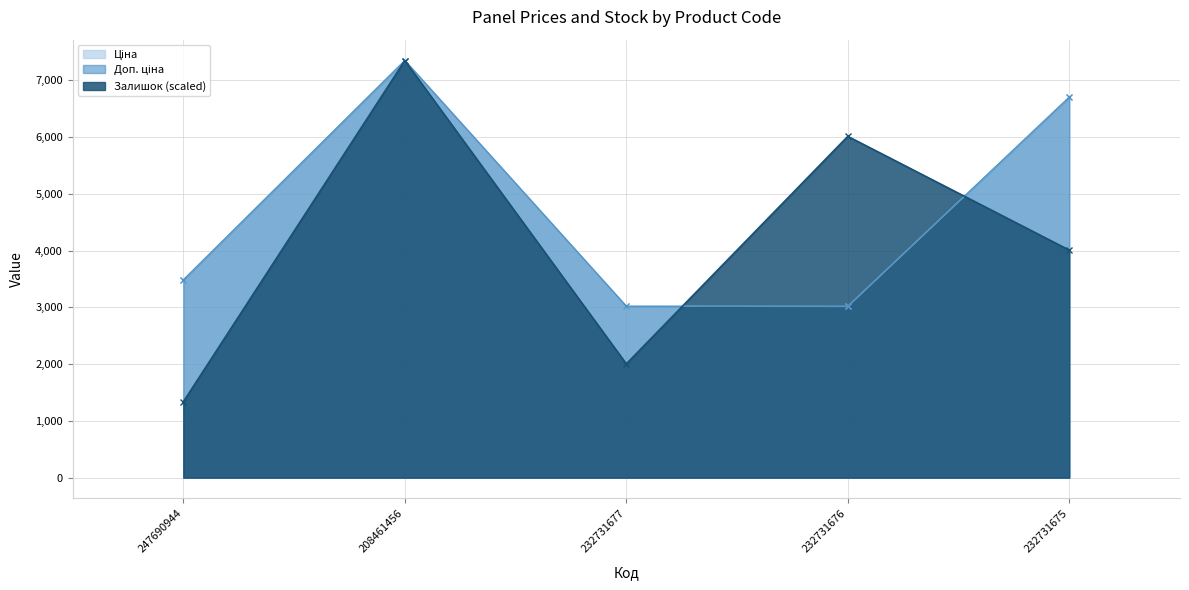

True or false: Доп. ціна and Залишок intersect in this chart.

True